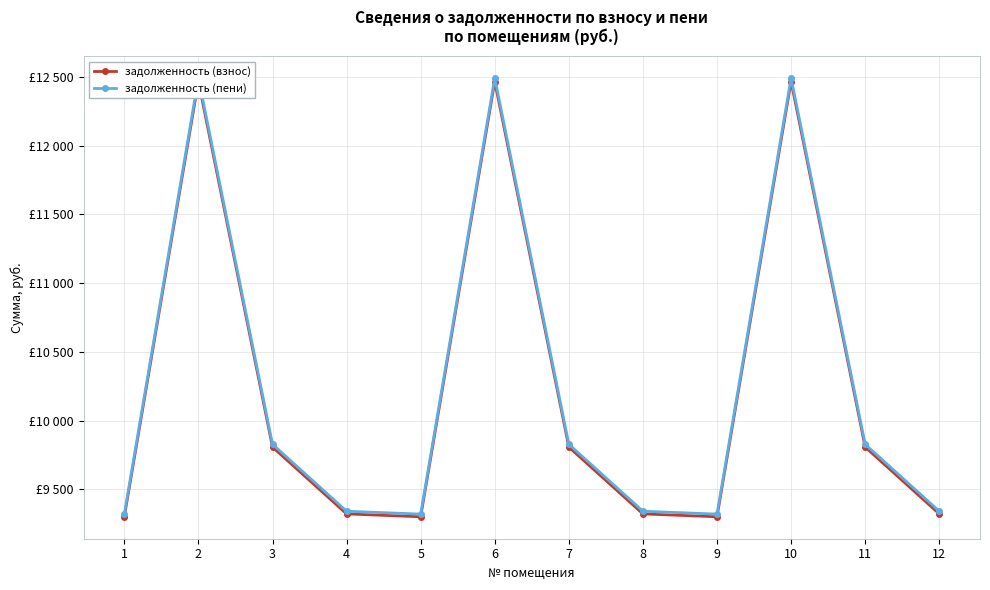

True or false: задолженность (пени) and задолженность (взнос) cross at least once.

False